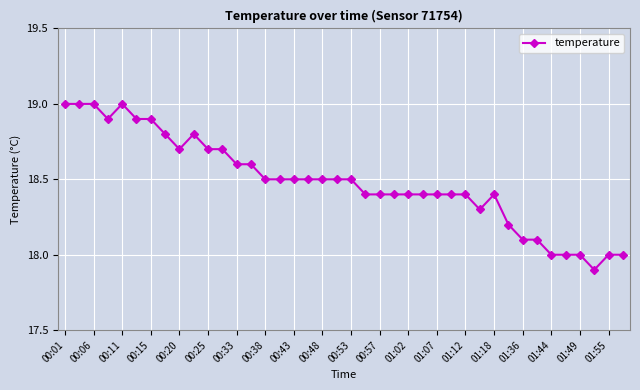

Reading right to left, extract all data points from this chart.

18.0	18.0	17.9	18.0	18.0	18.0	18.1	18.1	18.2	18.4	18.3	18.4	18.4	18.4	18.4	18.4	18.4	18.4	18.4	18.5	18.5	18.5	18.5	18.5	18.5	18.5	18.6	18.6	18.7	18.7	18.8	18.7	18.8	18.9	18.9	19.0	18.9	19.0	19.0	19.0